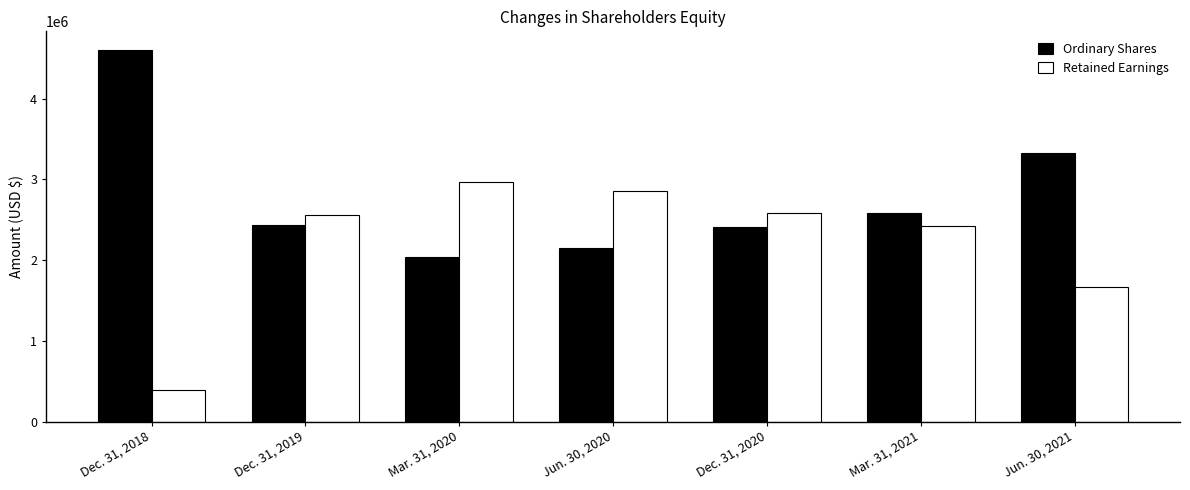

Reading left to right, extract all data points from this chart.

Ordinary Shares: 4603901	2435688	2033122	2148830	2410382	2580544	3327998
Retained Earnings: 396102	2564322	2966880	2851173	2589624	2419464	1672011